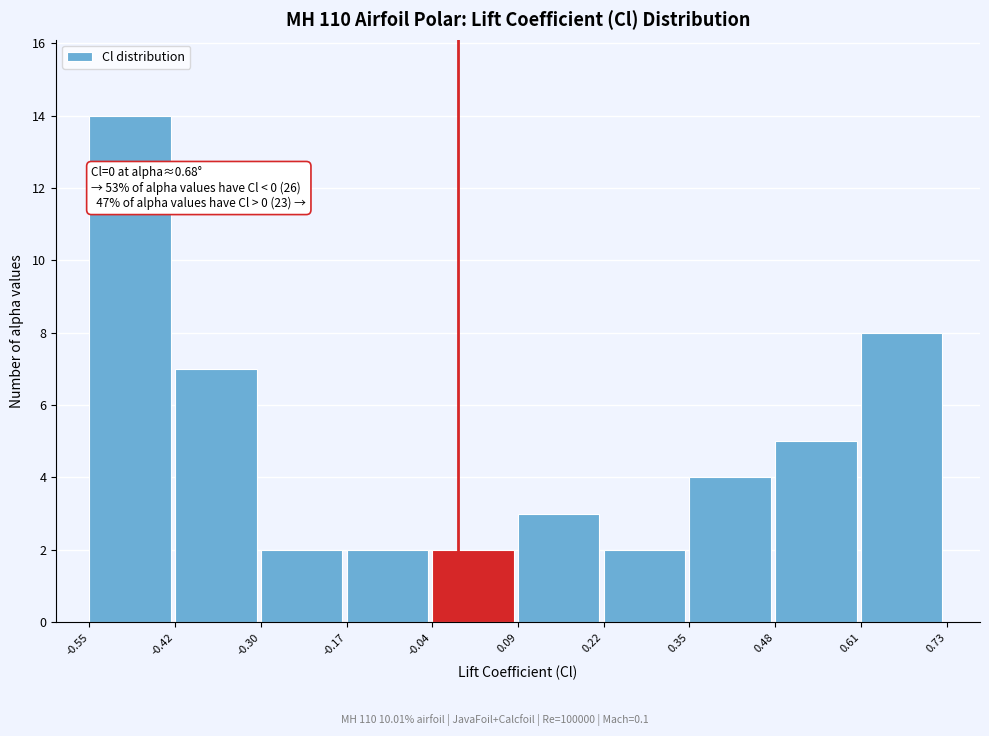

Which range on the x-axis has the tallest bar?

-0.55 to -0.42